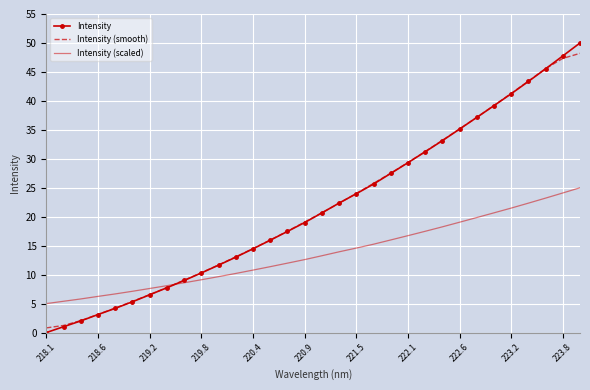

Which series has the largest range (max minus min)?

Intensity